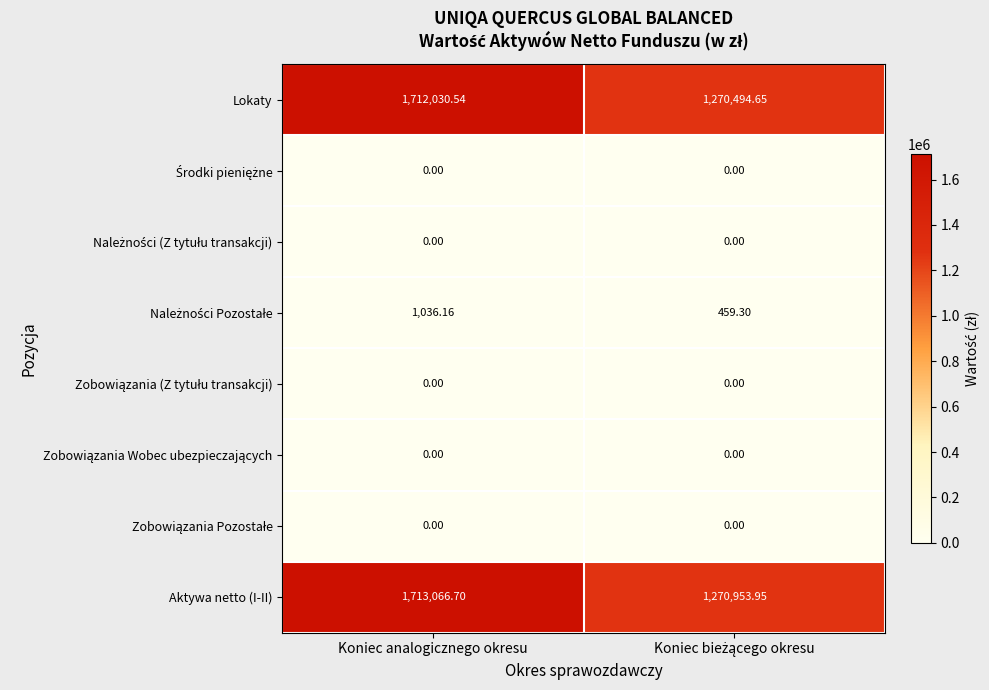

At which category does the chart reach its peak across all series?

Koniec analogicznego okresu